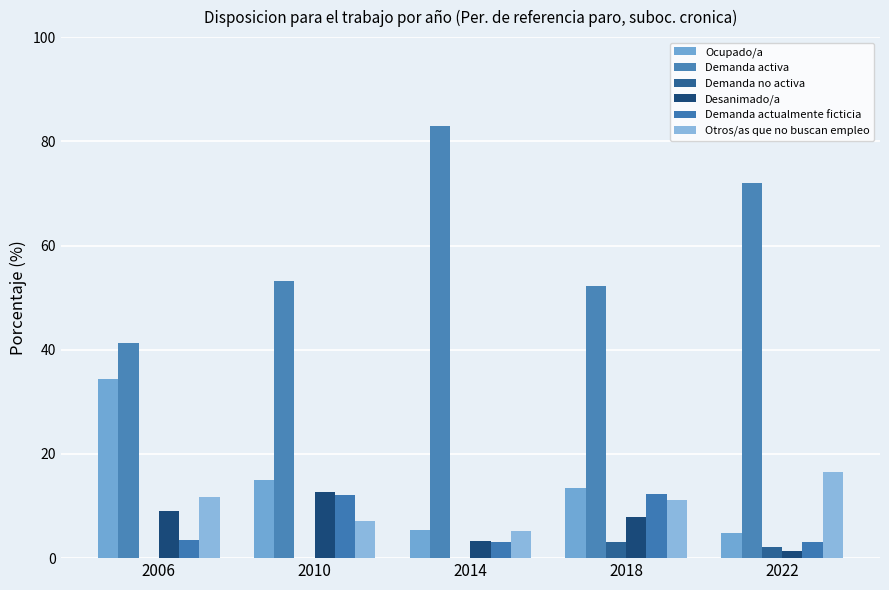

The Demanda actualmente ficticia series shows 12.3 at 2018. True or false?

True